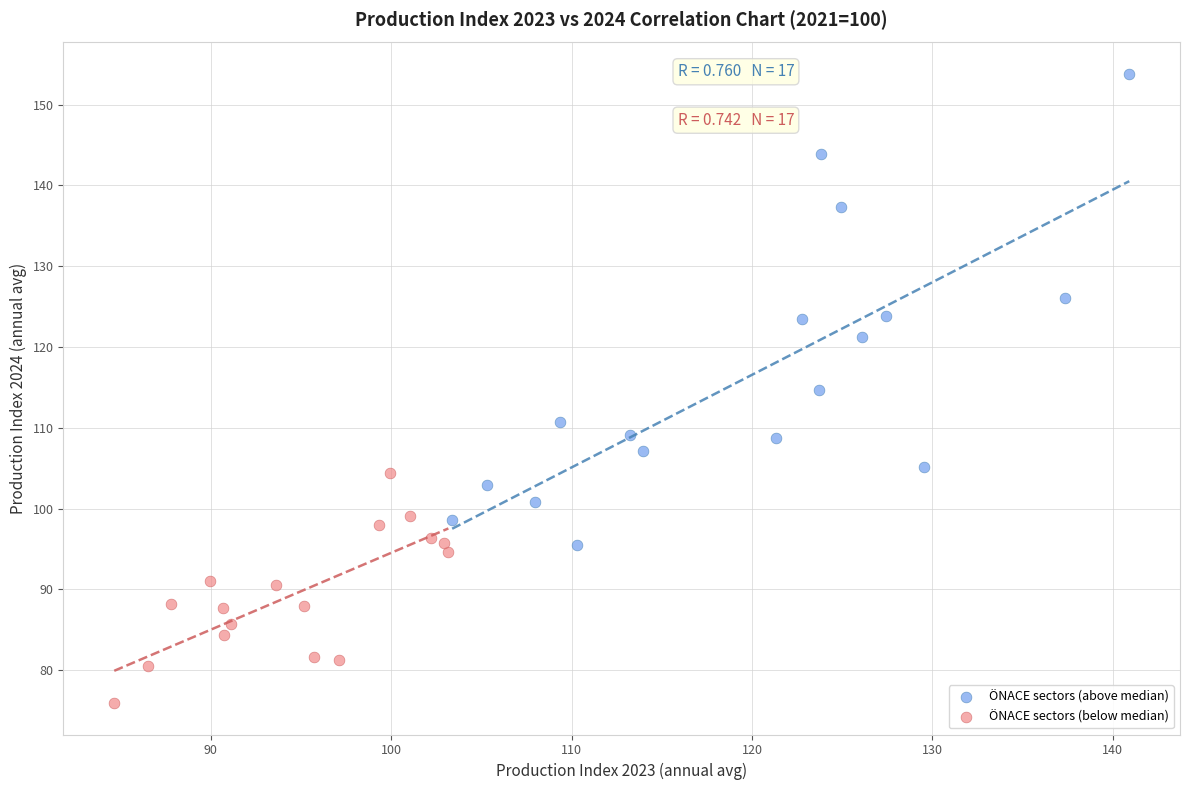

Which series contains the highest Y value?

ÖNACE sectors (above median)